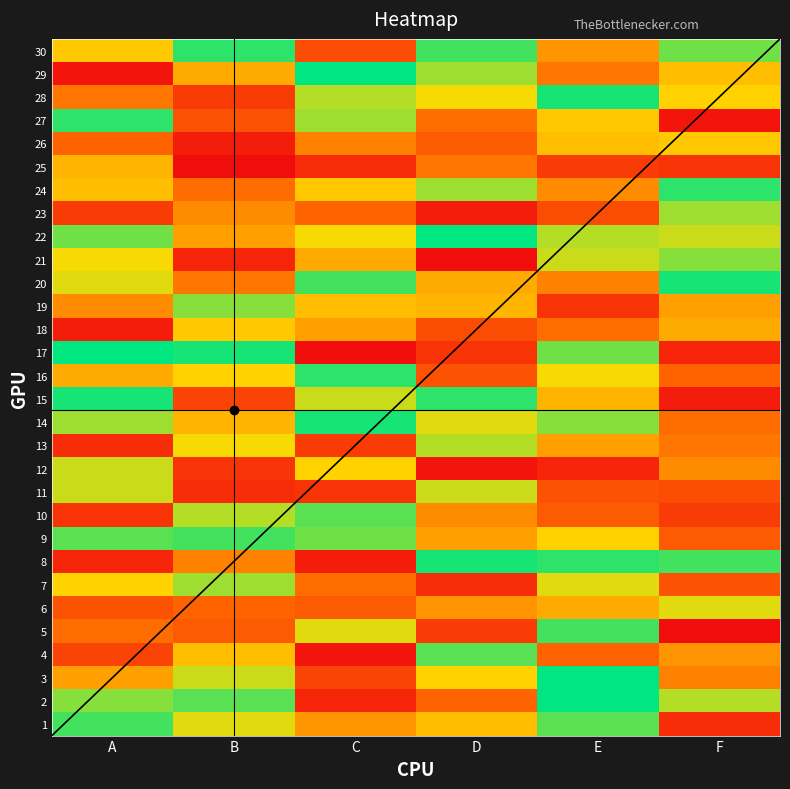

What is the difference between the 25 values at D and E?

7